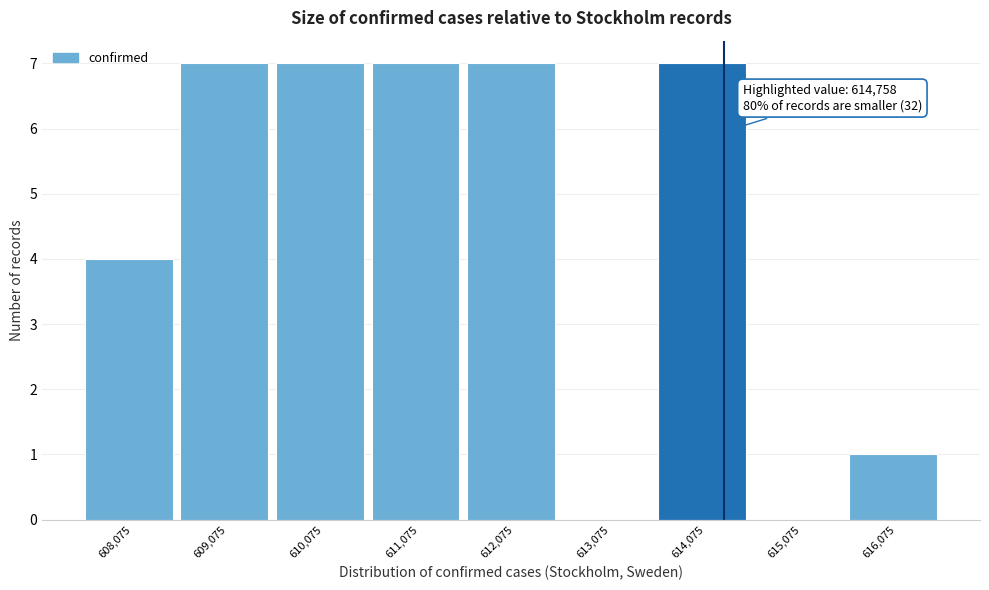

Reading left to right, list all the values displayed in this chart.

608,075=4	609,075=7	610,075=7	611,075=7	612,075=7	613,075=0	614,075=7	615,075=0	616,075=1